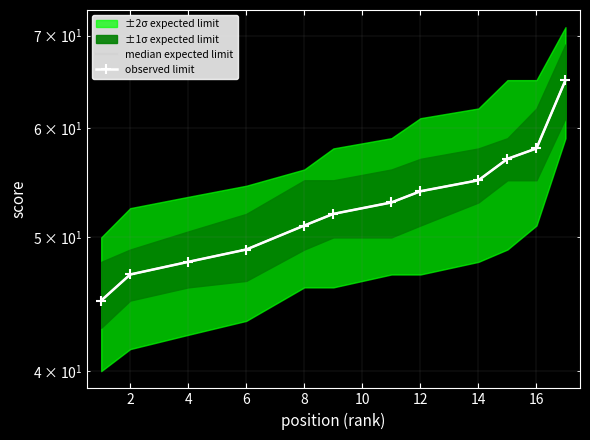

What is the label of the 10th point from the right?

4